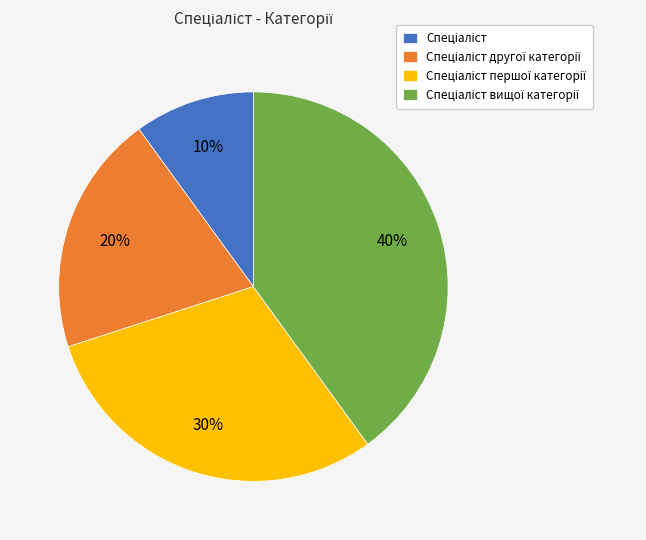

To the nearest percent, what is the average slice percentage?

25%